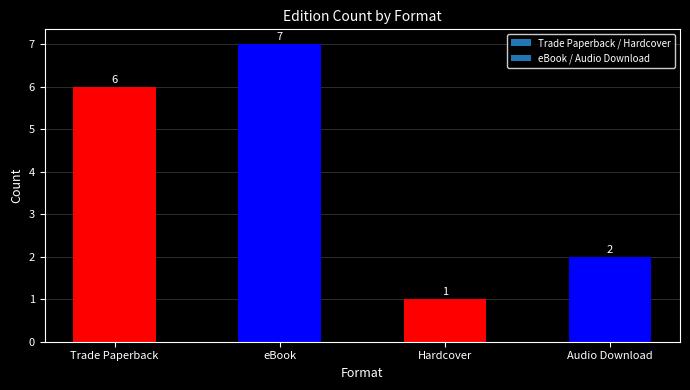

What is the sum of all values?

16